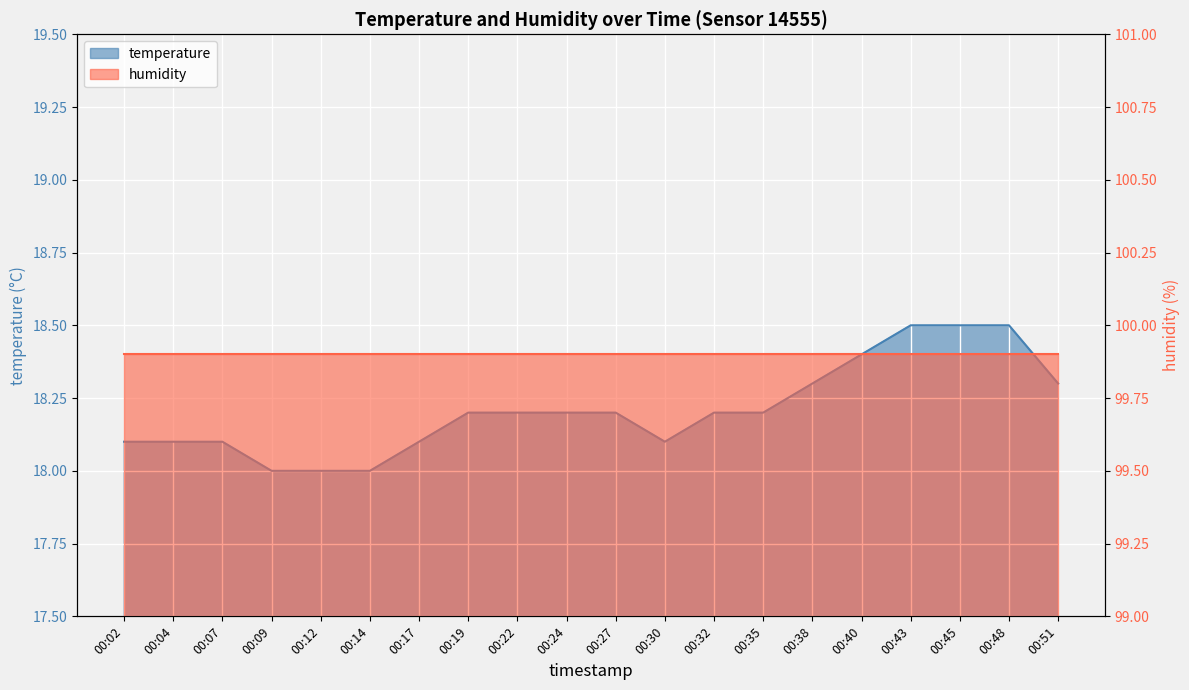

True or false: the data shows 10.9 at 00:27.

False